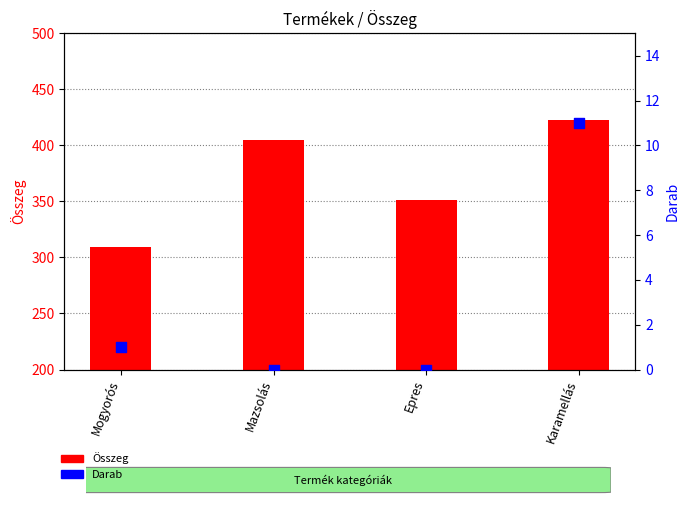

At which category is the sum across all series the highest?

Karamellás